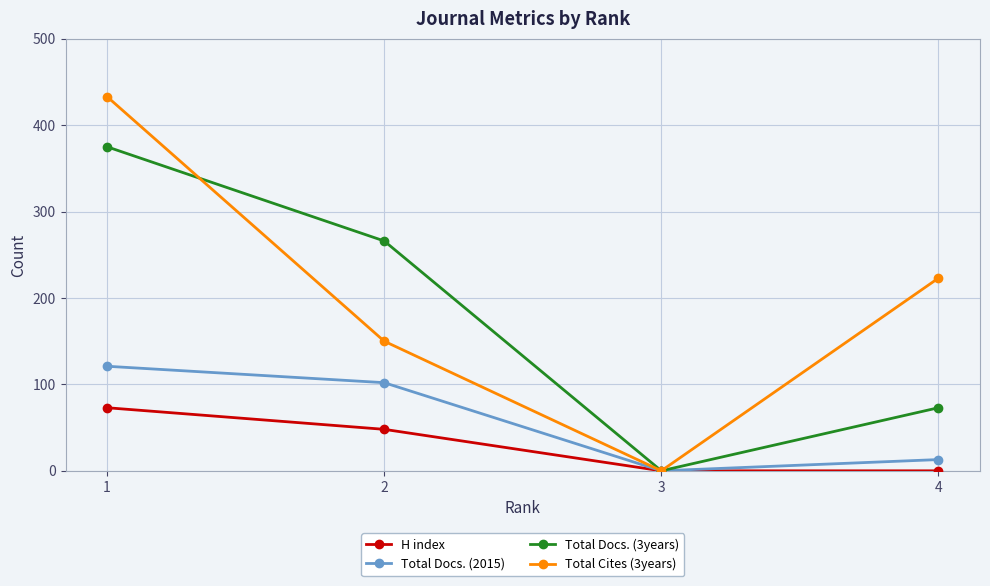

What is the value of the Total Cites (3years) point at the 2nd from the left?

150